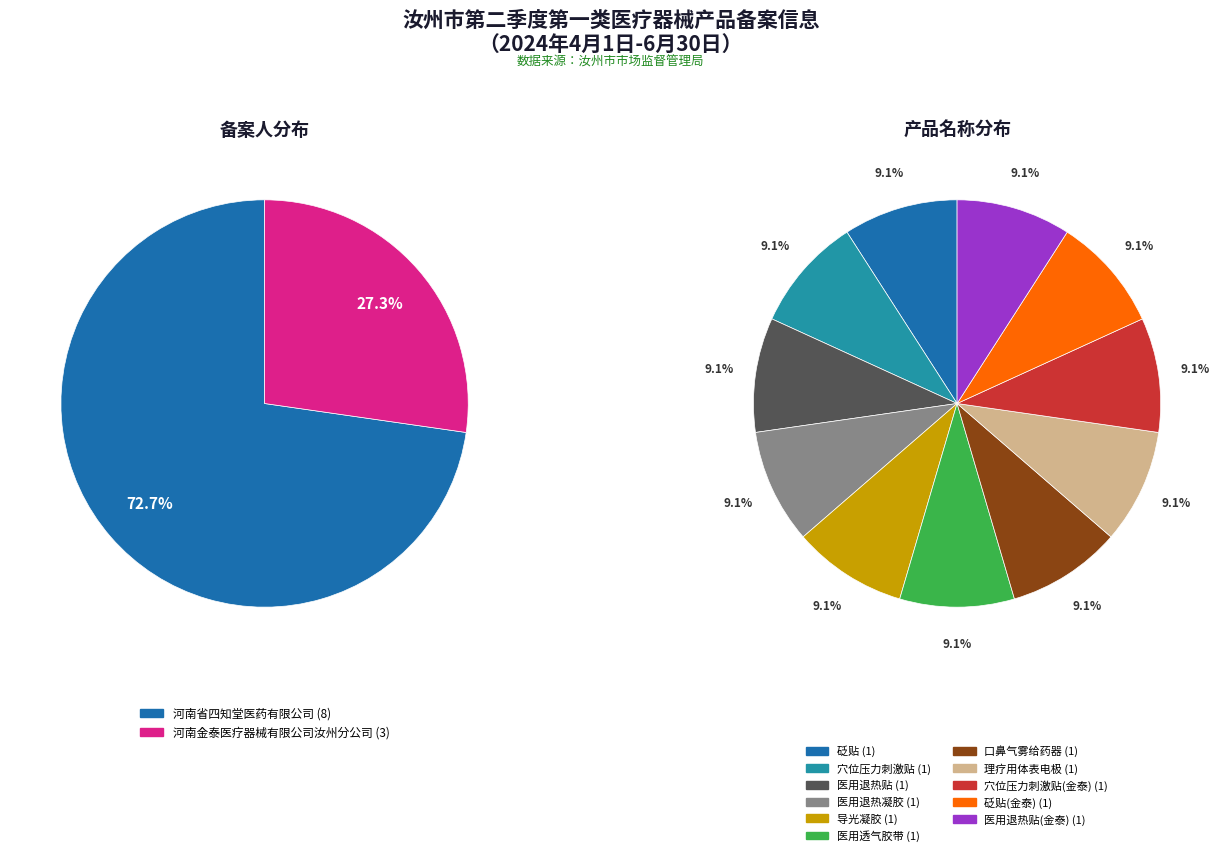

Is there a majority slice in this chart?

Yes